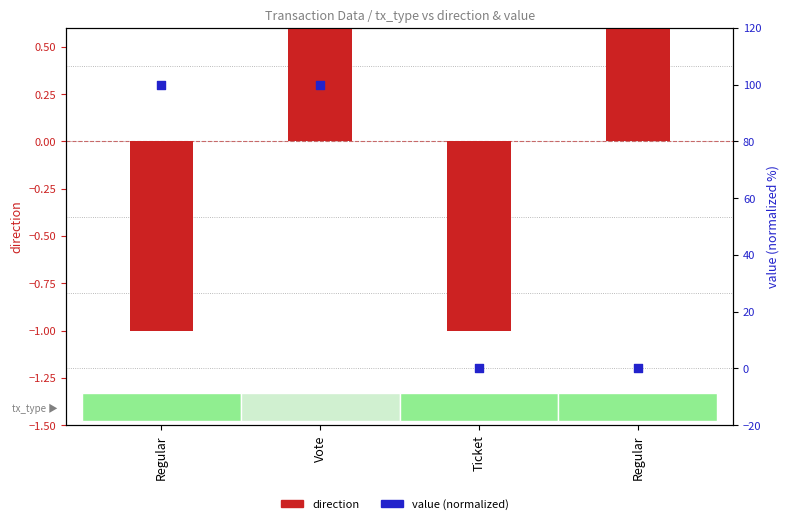

Which series contains the lowest Y value?

direction